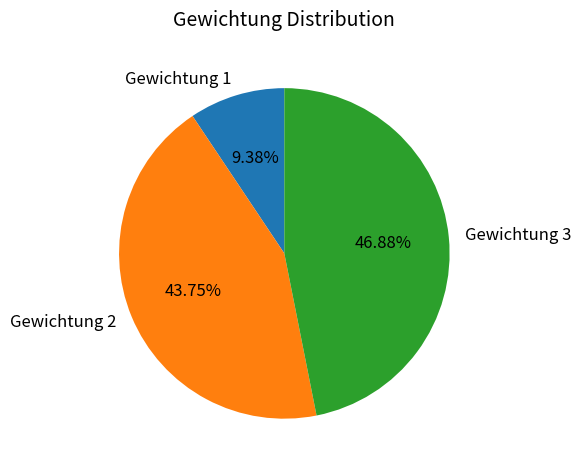

Between Gewichtung 1 and Gewichtung 3, which is larger?

Gewichtung 3